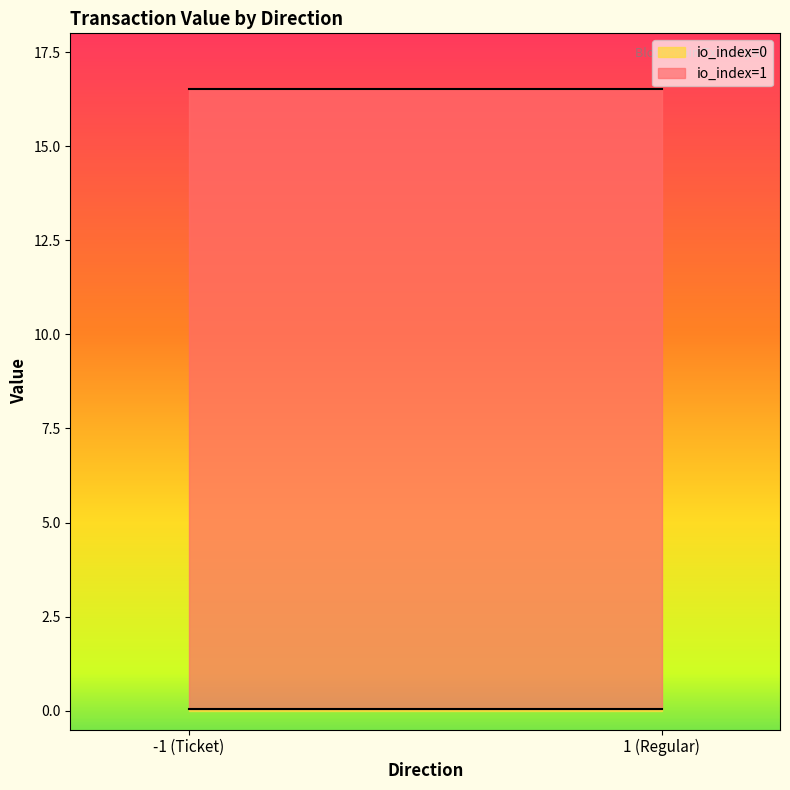

True or false: io_index and value intersect in this chart.

False